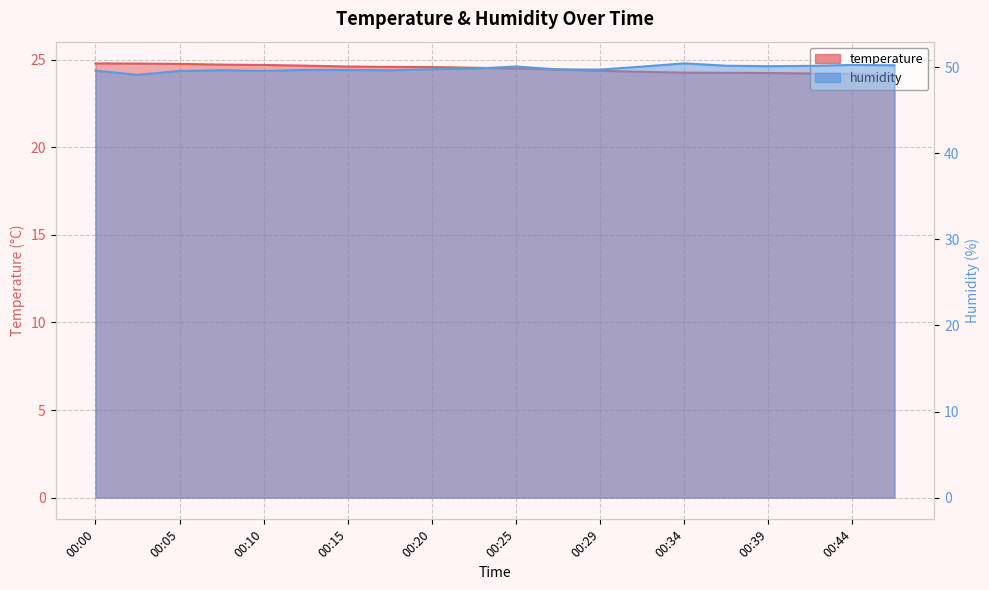

What is the value of the humidity point at the 7th from the left?

49.7